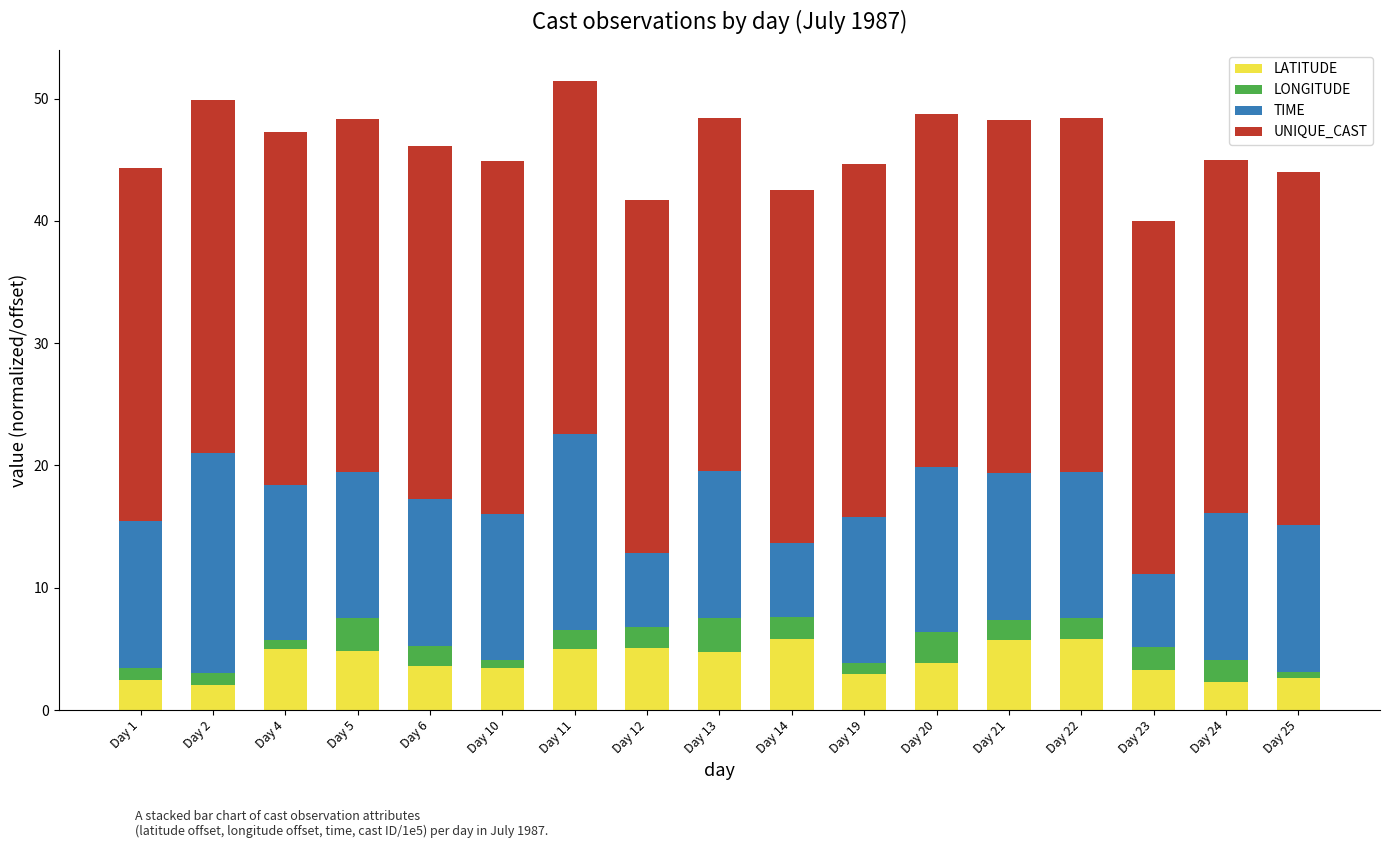

What is the difference between the maximum and minimum values in the LATITUDE series?

3.7